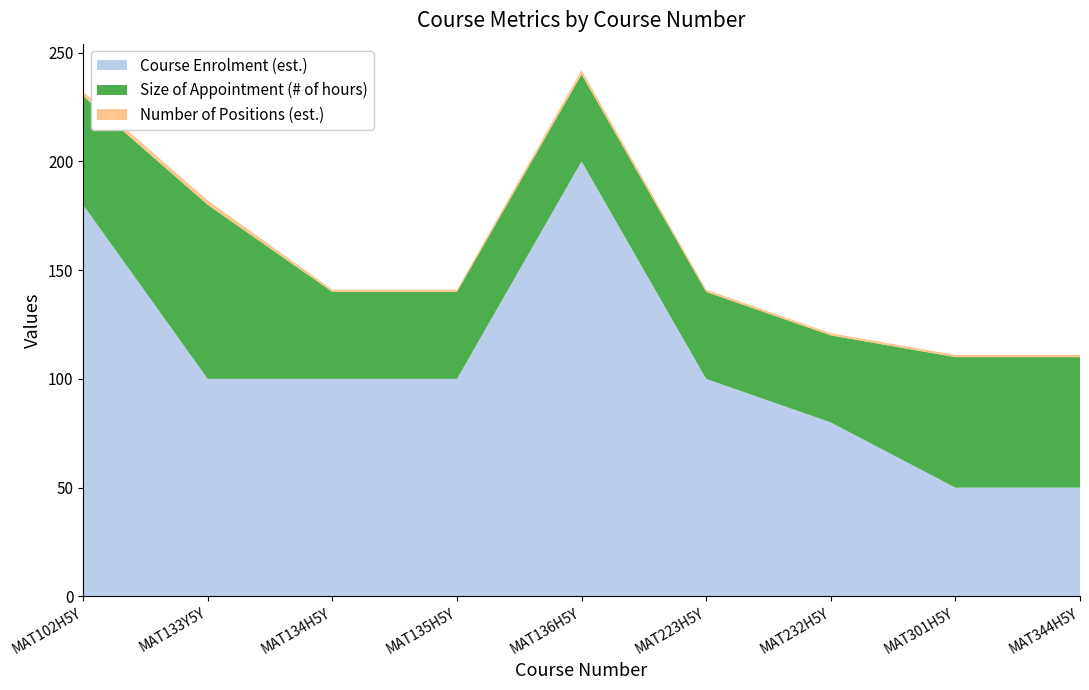

Reading left to right, what are all the values shown in this chart?

Course Enrolment (est.): 180	100	100	100	200	100	80	50	50
Size of Appointment (# of hours): 50	80	40	40	40	40	40	60	60
Number of Positions (est.): 2	2	1	1	2	1	1	1	1